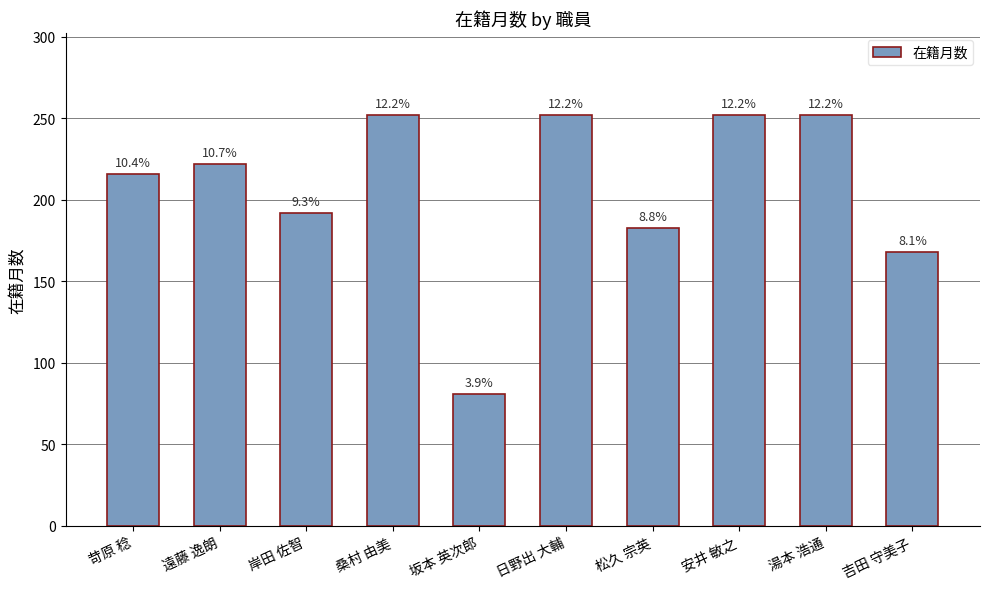

Reading left to right, extract all data points from this chart.

苛原 稔=216	遠藤 逸朗=222	岸田 佐智=192	桑村 由美=252	坂本 英次郎=81	日野出 大輔=252	松久 宗英=183	安井 敏之=252	湯本 浩通=252	吉田 守美子=168